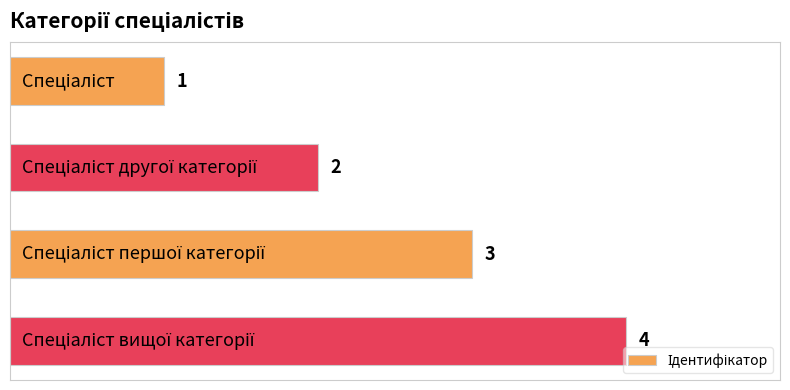

What is the maximum value shown in the chart?

4